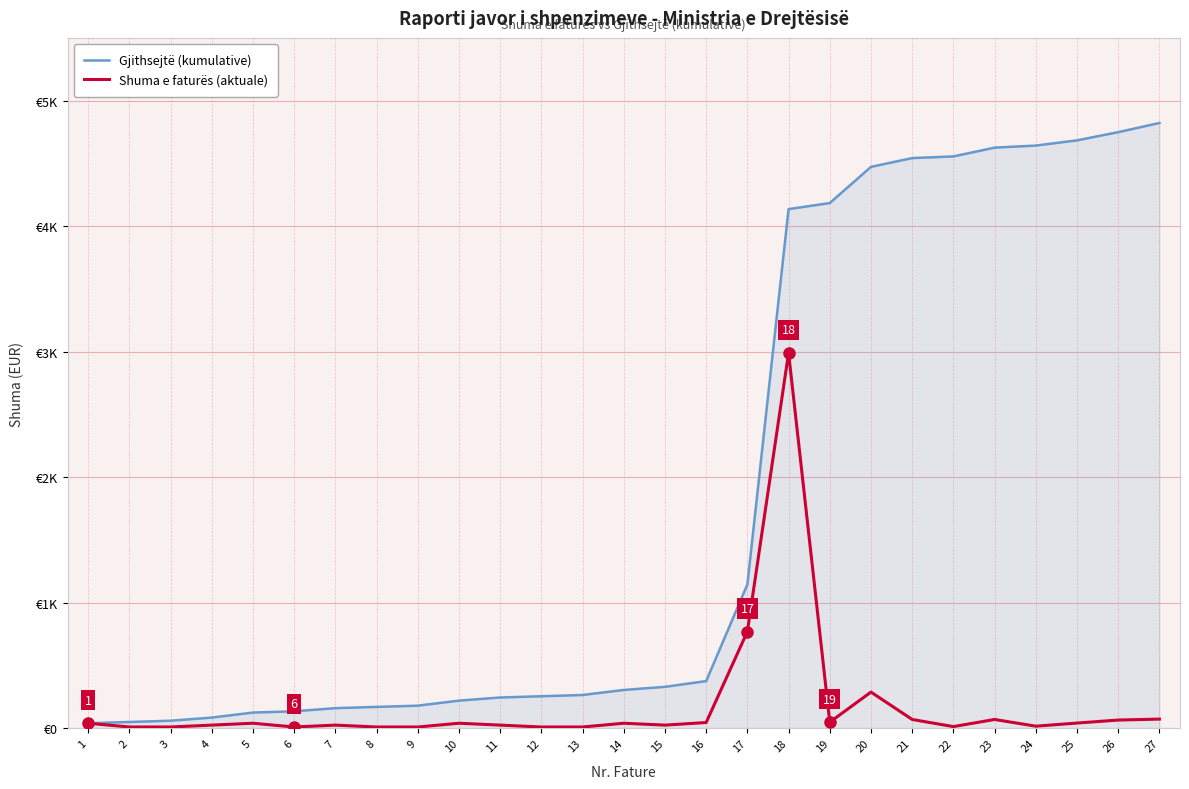

In Shuma e faturës (aktuale), how many points are higher than both neighbors (excluding endpoints)?

7